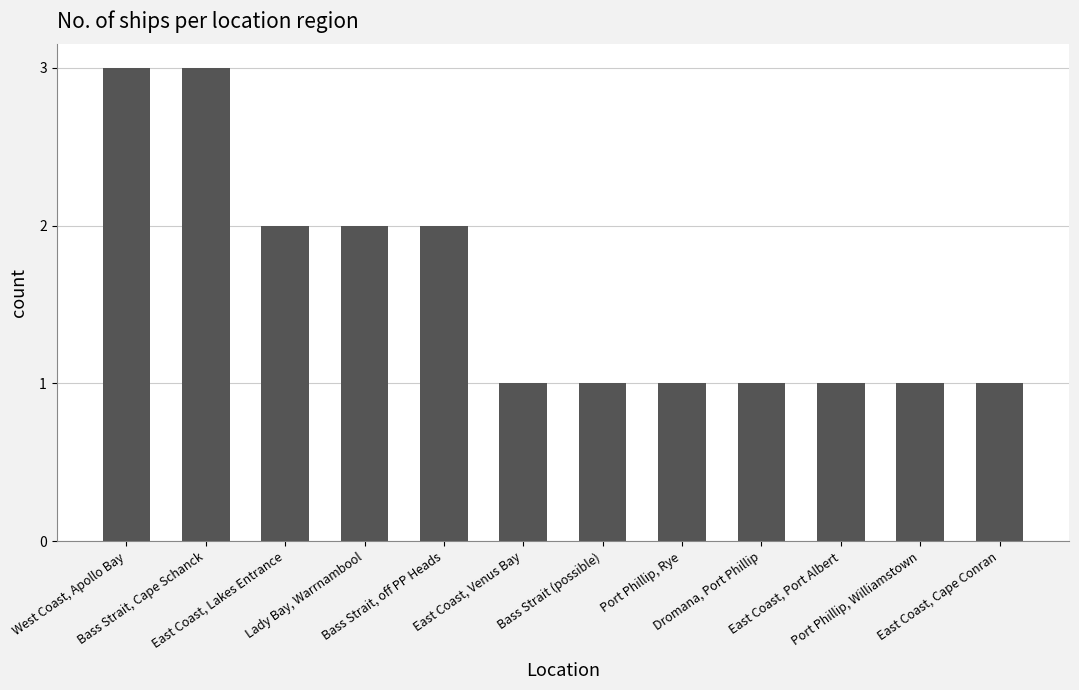

What is the change in value from Bass Strait, off PP Heads to East Coast, Port Albert?

-1